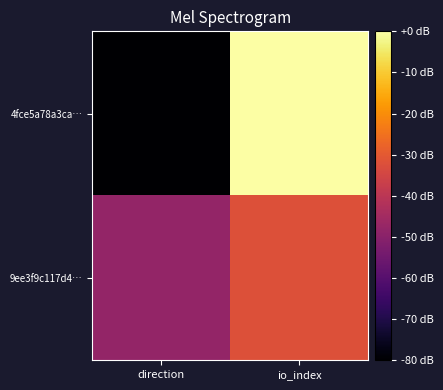

Reading left to right, transcribe all the data shown in this chart.

4fce5a78a3ca…: direction=-80	io_index=0
9ee3f9c117d4…: direction=-48	io_index=-32